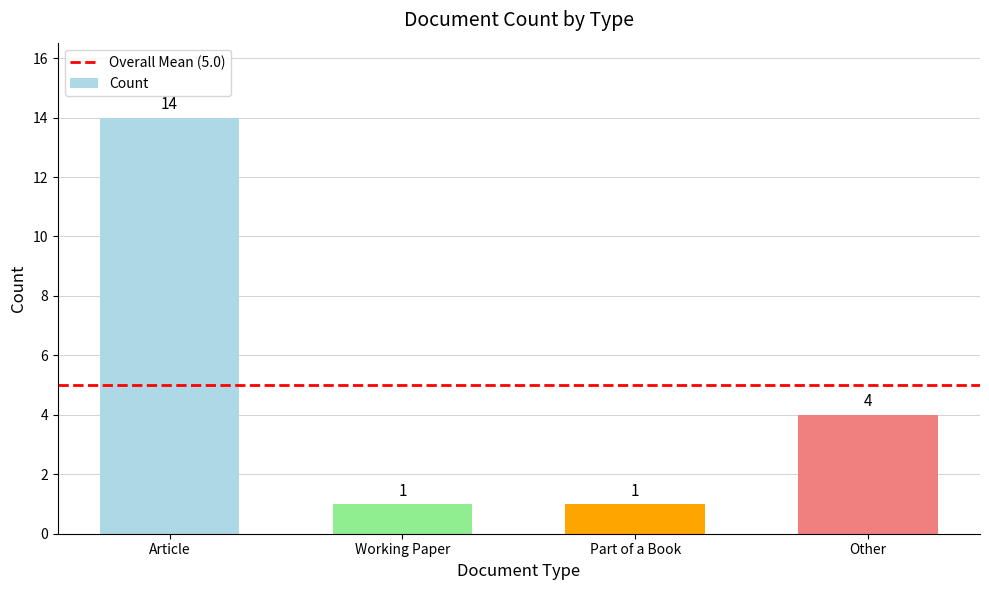

Are the bars grouped side by side (vs. stacked)?

No